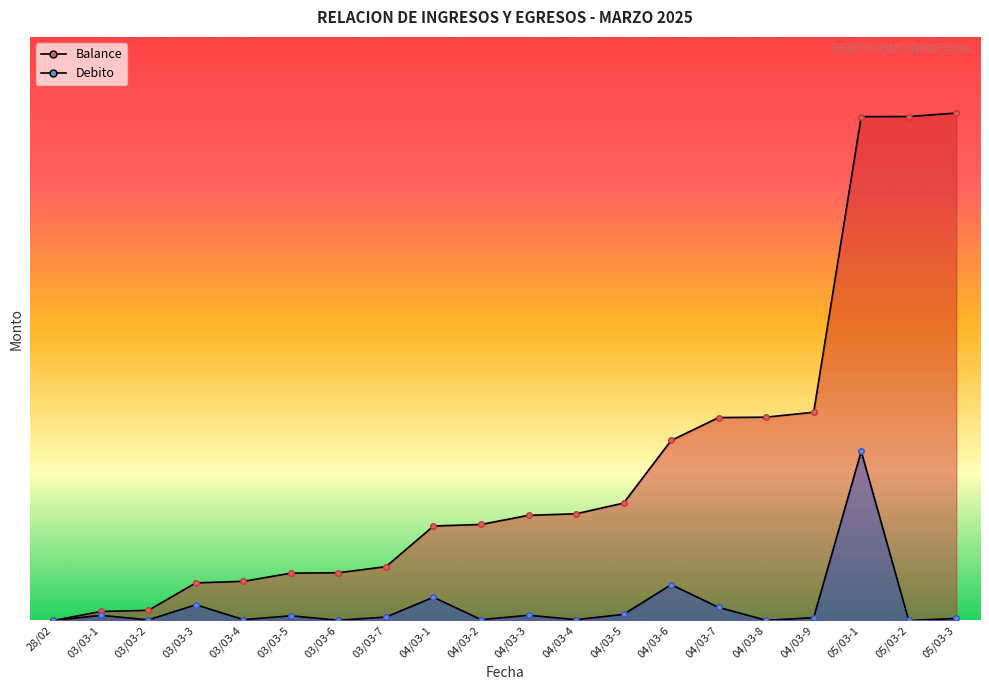

How many values in Balance are above zero?

19